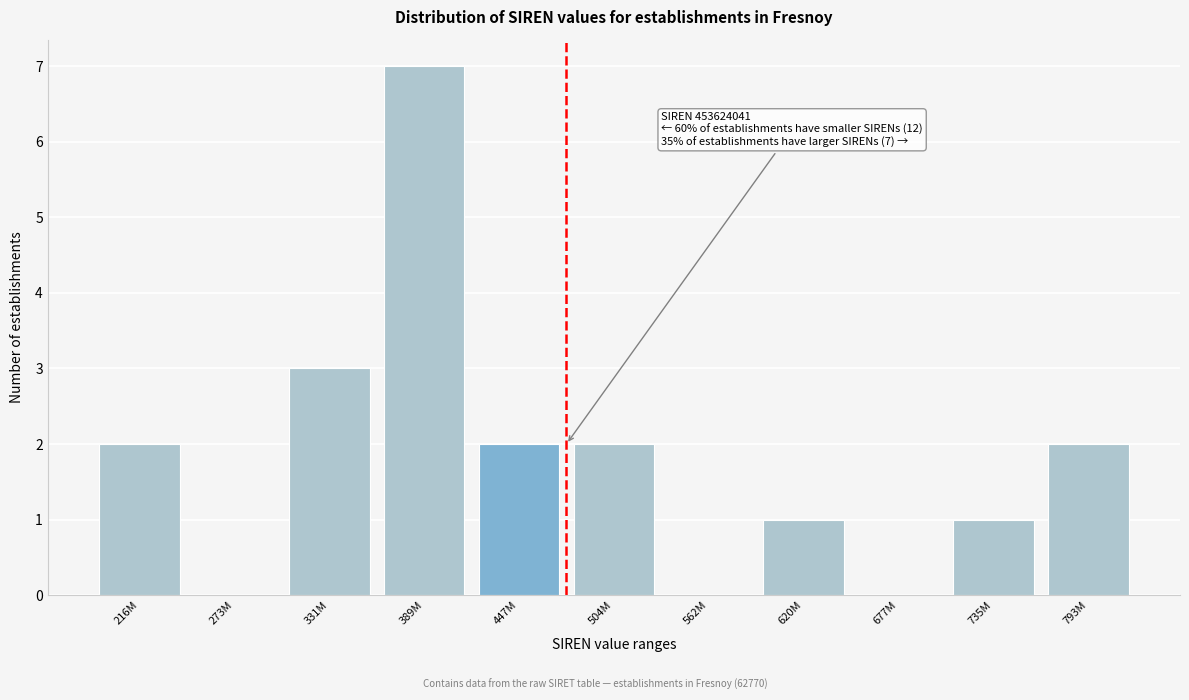

Reading left to right, what are all the values shown in this chart?

216M=2	273M=0	331M=3	389M=7	447M=2	504M=2	562M=0	620M=1	677M=0	735M=1	793M=2